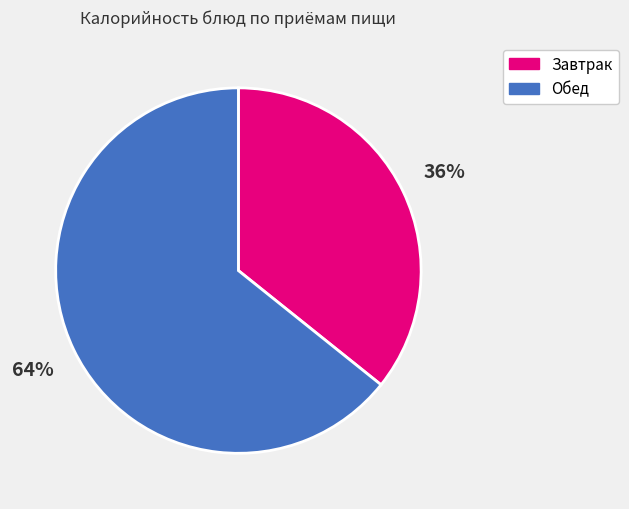

To the nearest percent, what is the combined percentage of Завтрак and Обед?

100%